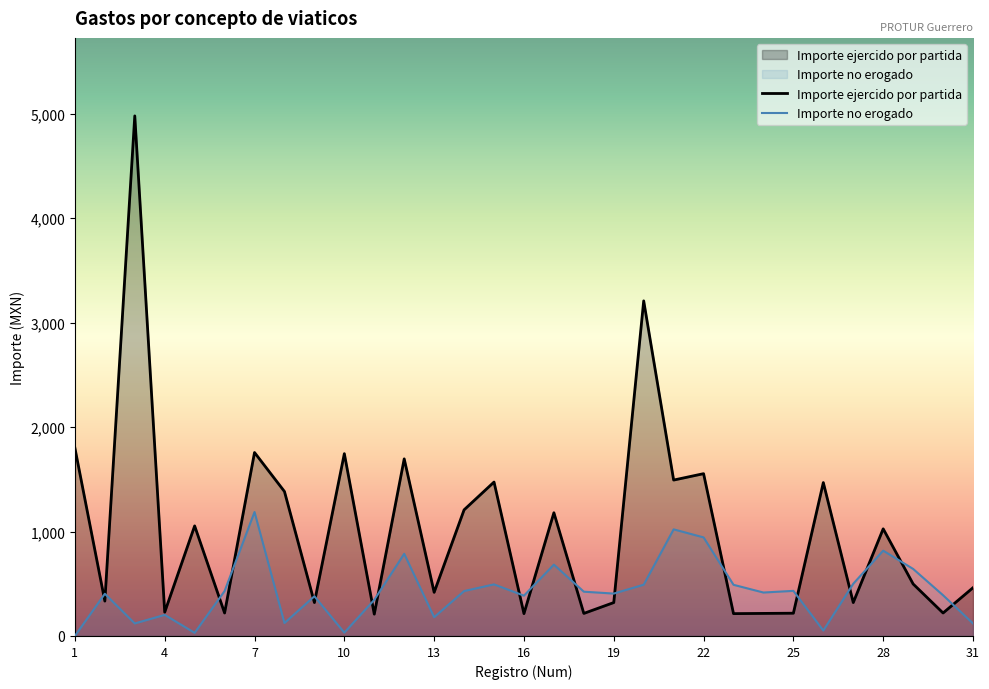

At 3, list the series in order from largest to smallest.

Importe ejercido por partida, Importe no erogado